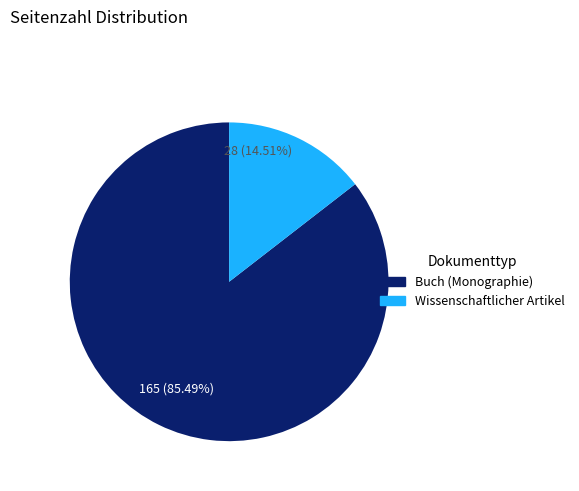

What is the majority slice?

Buch (Monographie)